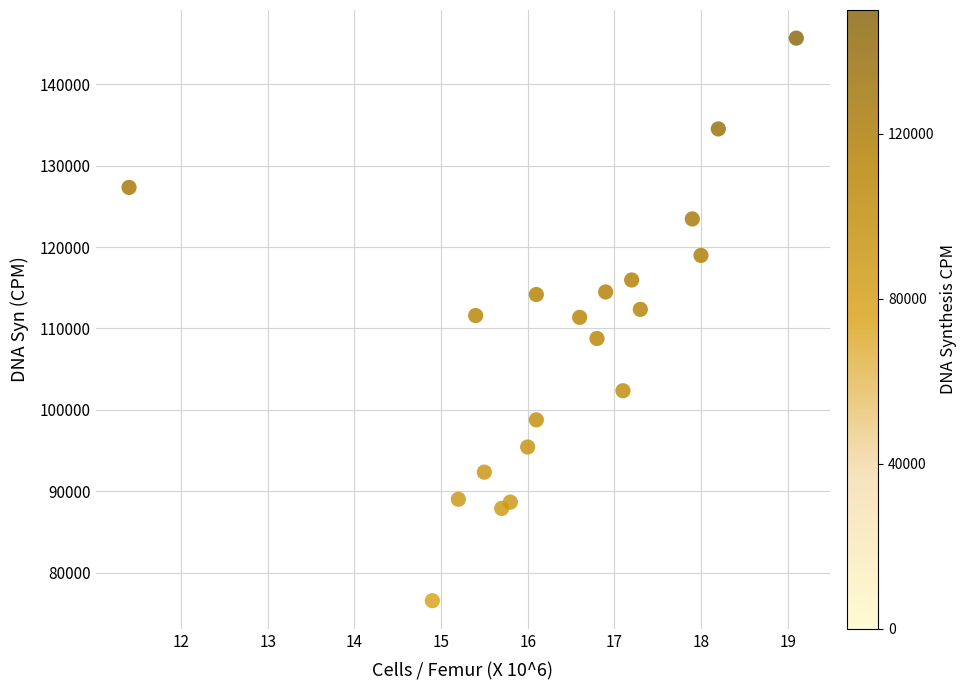

What is the range of Y values (max minus min)?

69135